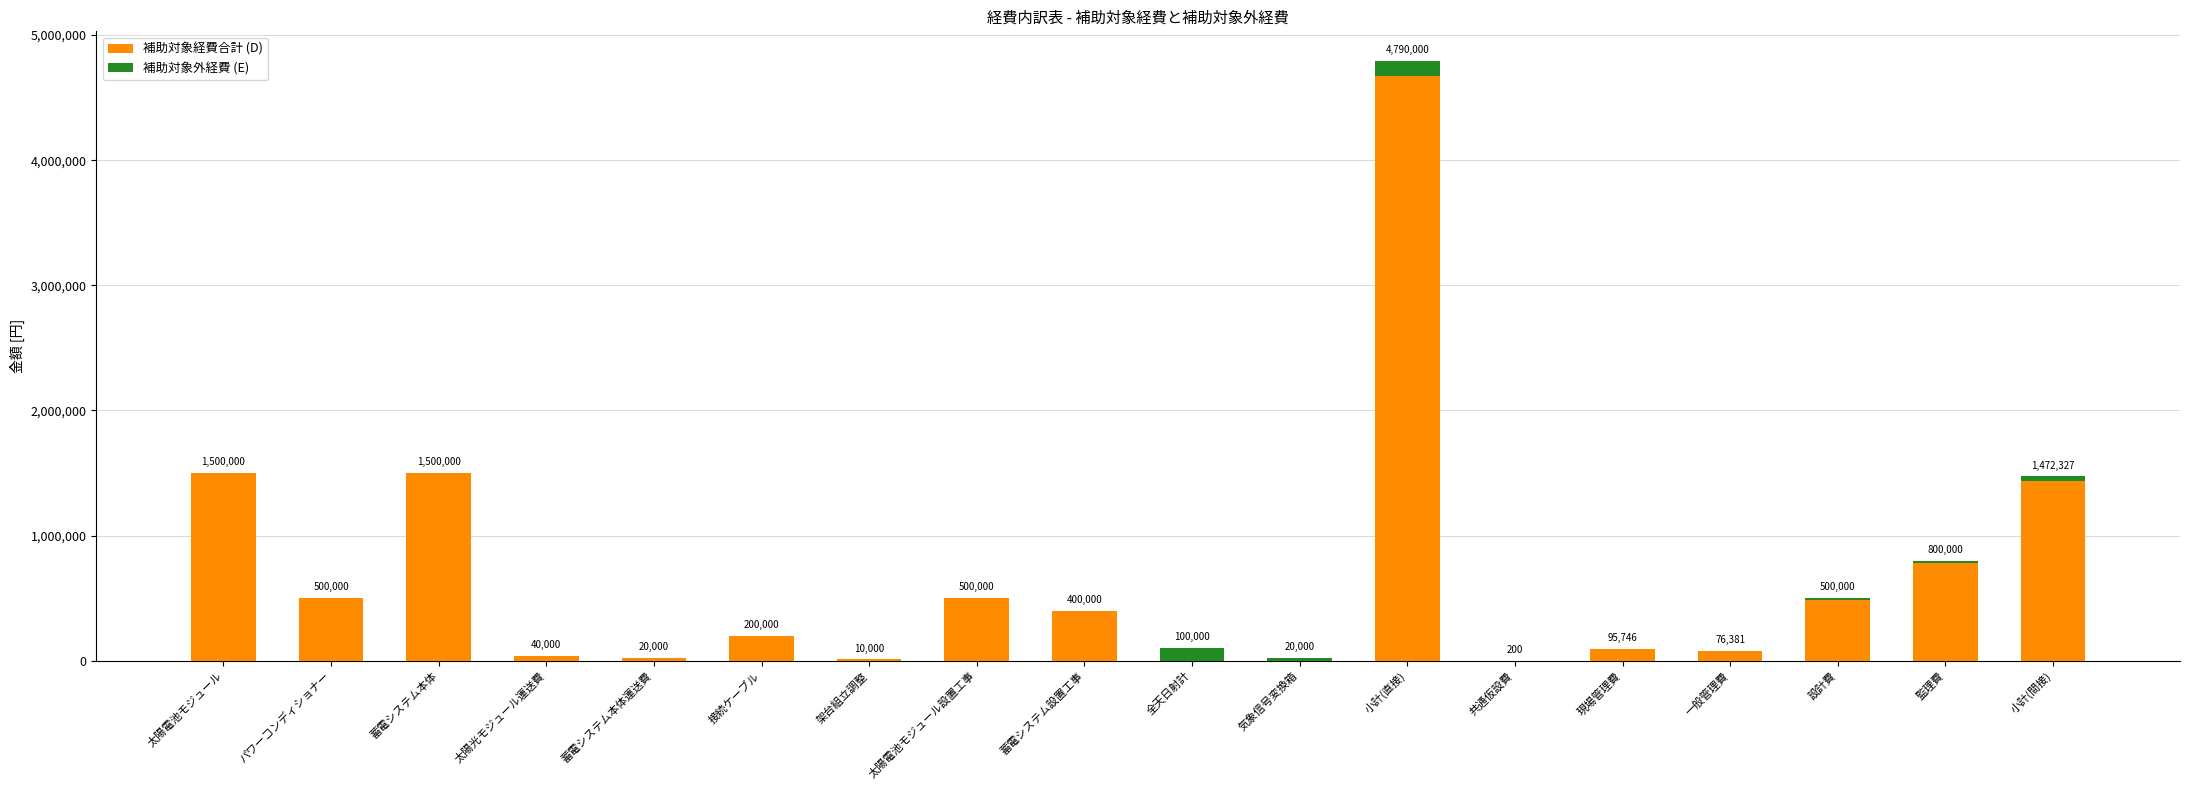

True or false: 補助対象経費合計 (D) has a value of 155582 at 蓄電システム設置工事.

False